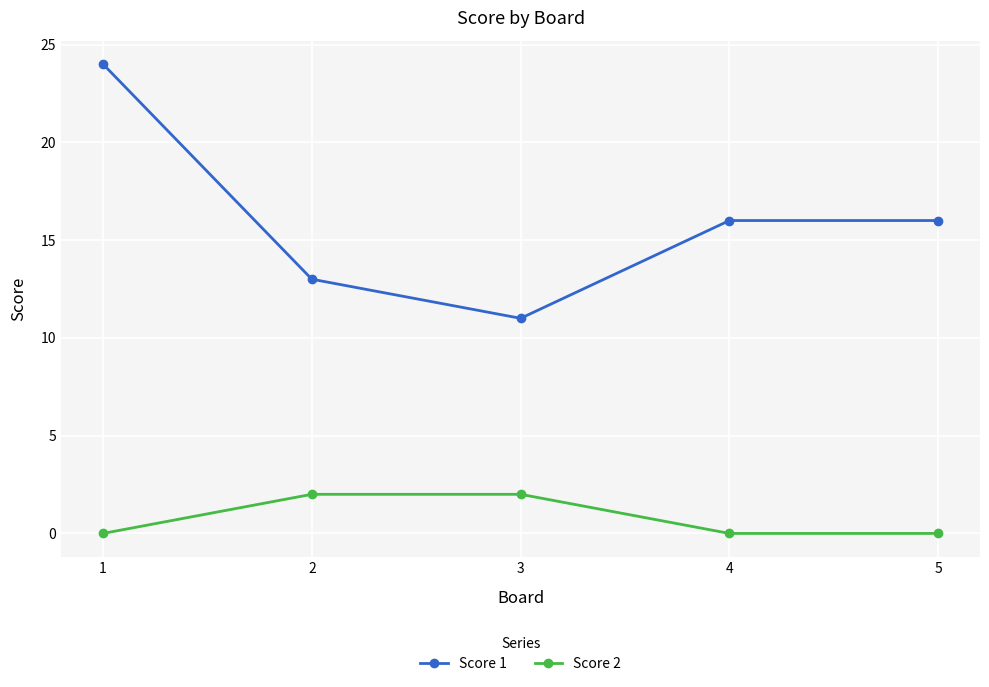

What is the maximum value shown in the chart?

24